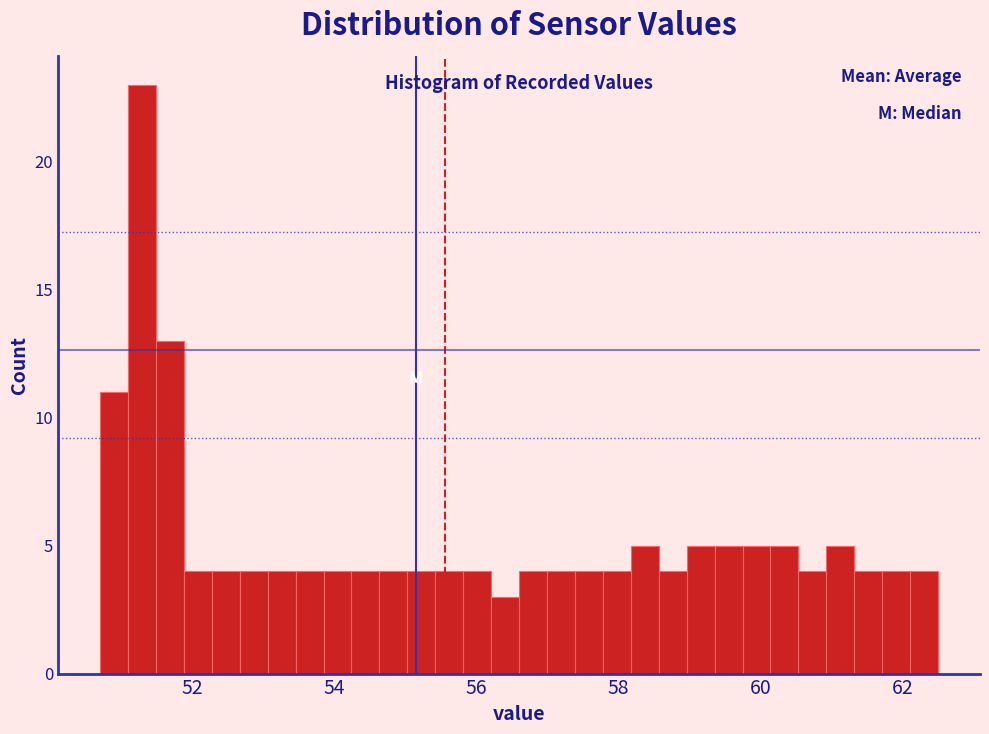

Read against the x-axis, roughly where is the centre of the tallest bar?

51.2